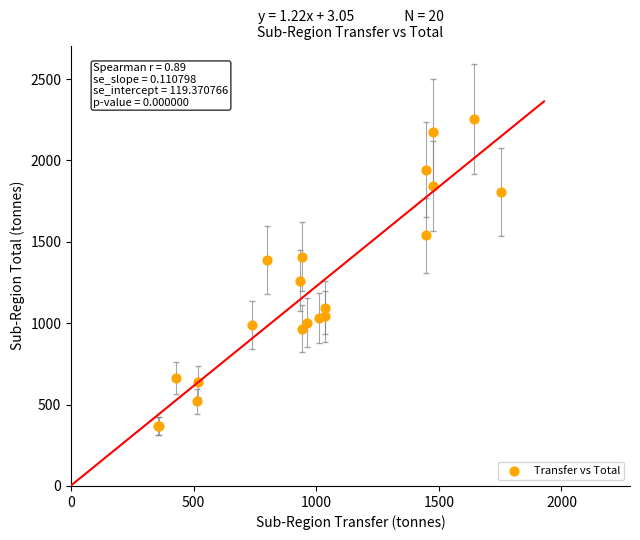

What Y value in the scatter plot is closest to 1310?

1262.0